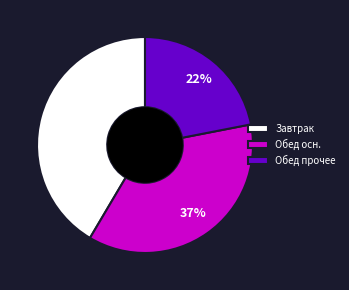

Is Обед прочее the majority of the pie?

No